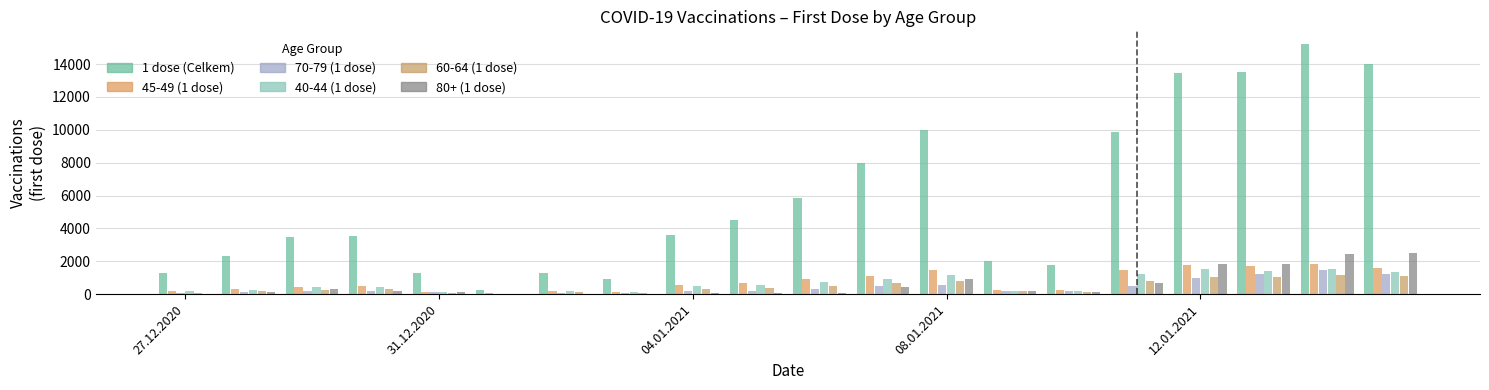

How many groups of bars are there?

20